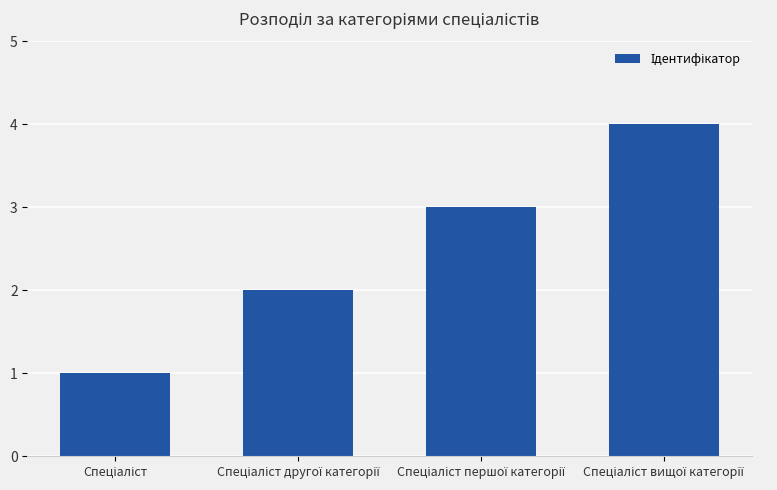

What is the difference between the maximum and minimum values?

3